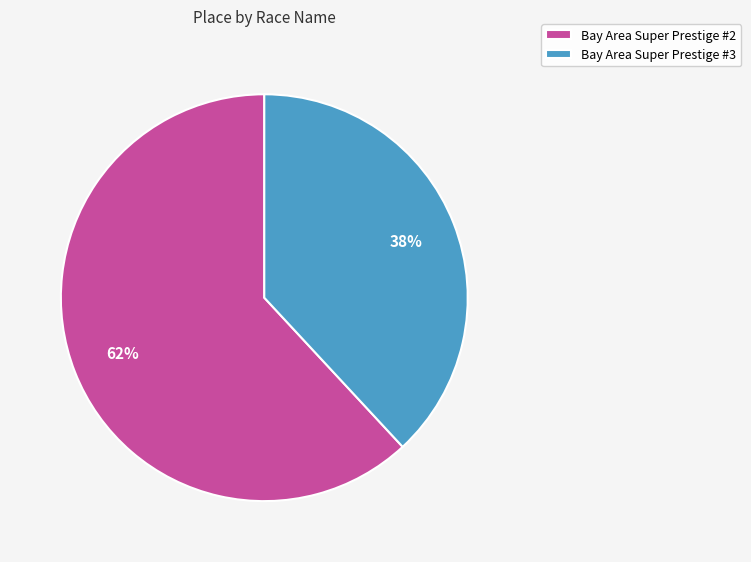

Do Bay Area Super Prestige #3 and Bay Area Super Prestige #2 together represent more than half of the pie?

Yes